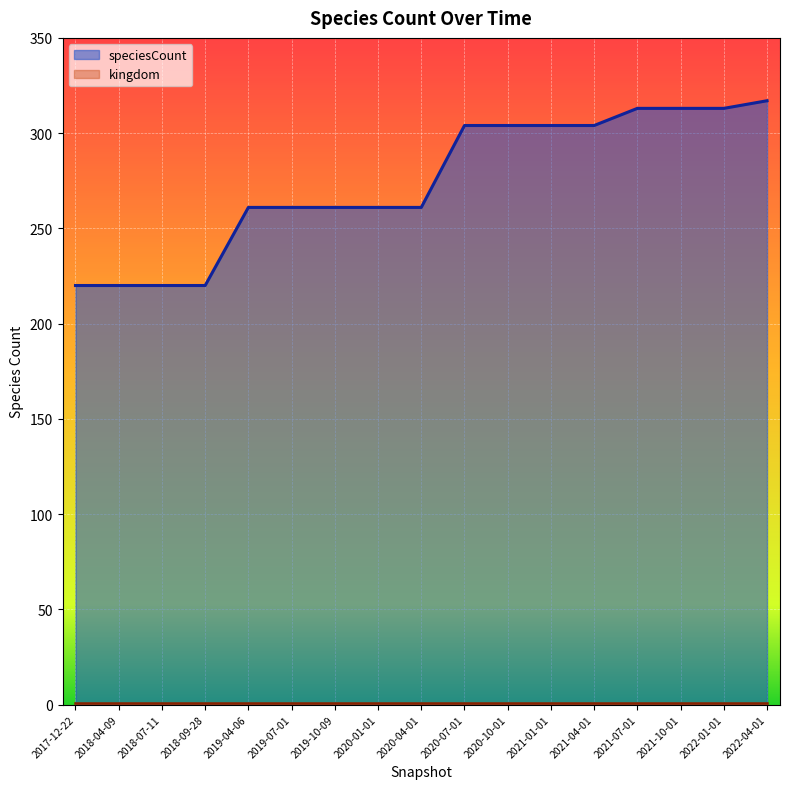

What is the maximum value shown in the chart?

317